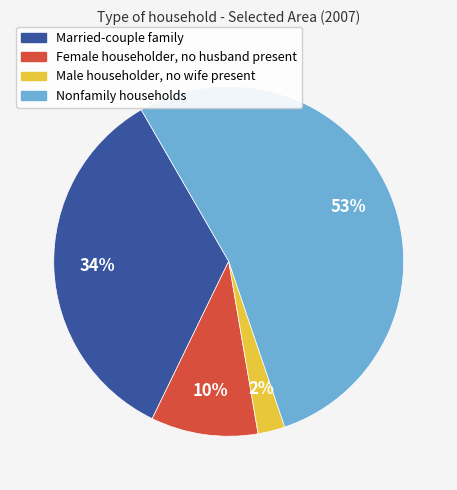

Rank the categories by value from highest to lowest.

Nonfamily households, Married-couple family, Female householder, no husband present, Male householder, no wife present